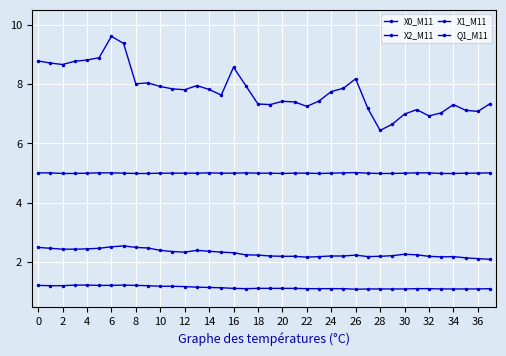

How many data points does each series have?

38